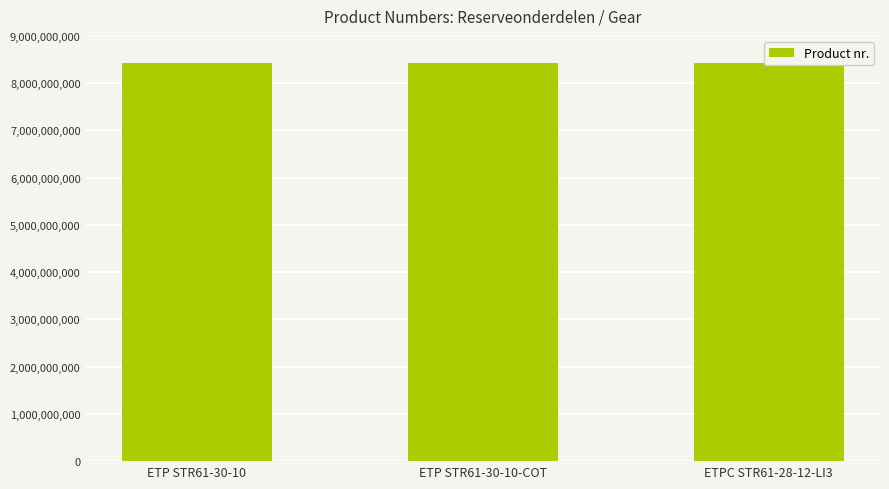

Approximately how many times larger is the value at ETP STR61-30-10-COT compared to ETP STR61-30-10?

1.0